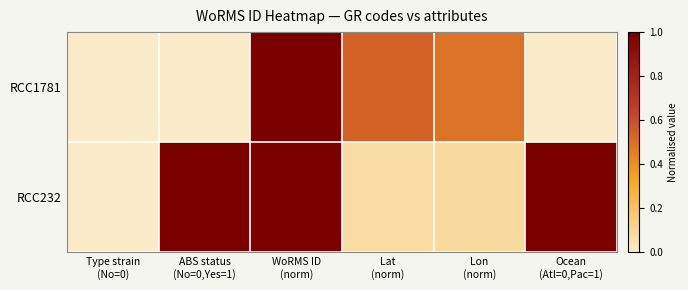

List the series in order of their overall mean, lowest first.

RCC1781, RCC232